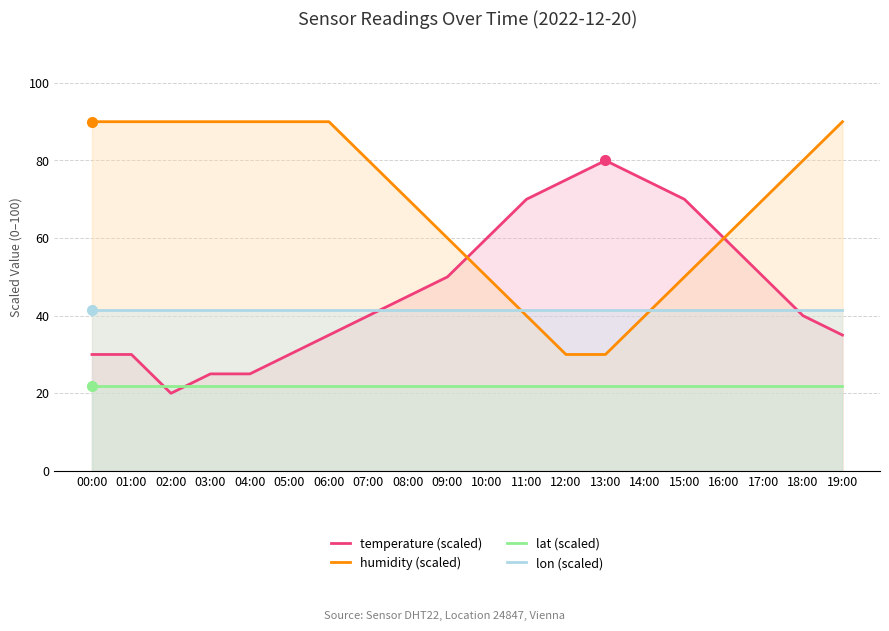

What is the sum of the lon (scaled) values at 19:00 and 04:00?

82.8